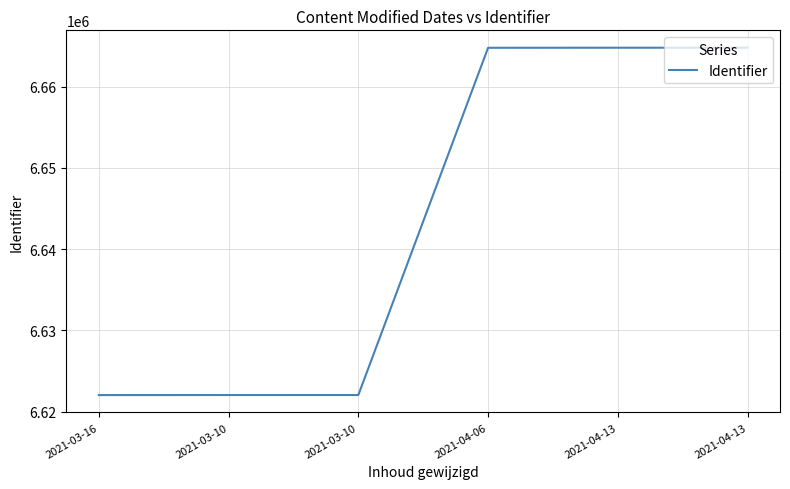

What is the change in value from 2021-04-06 to 2021-04-13?

+10